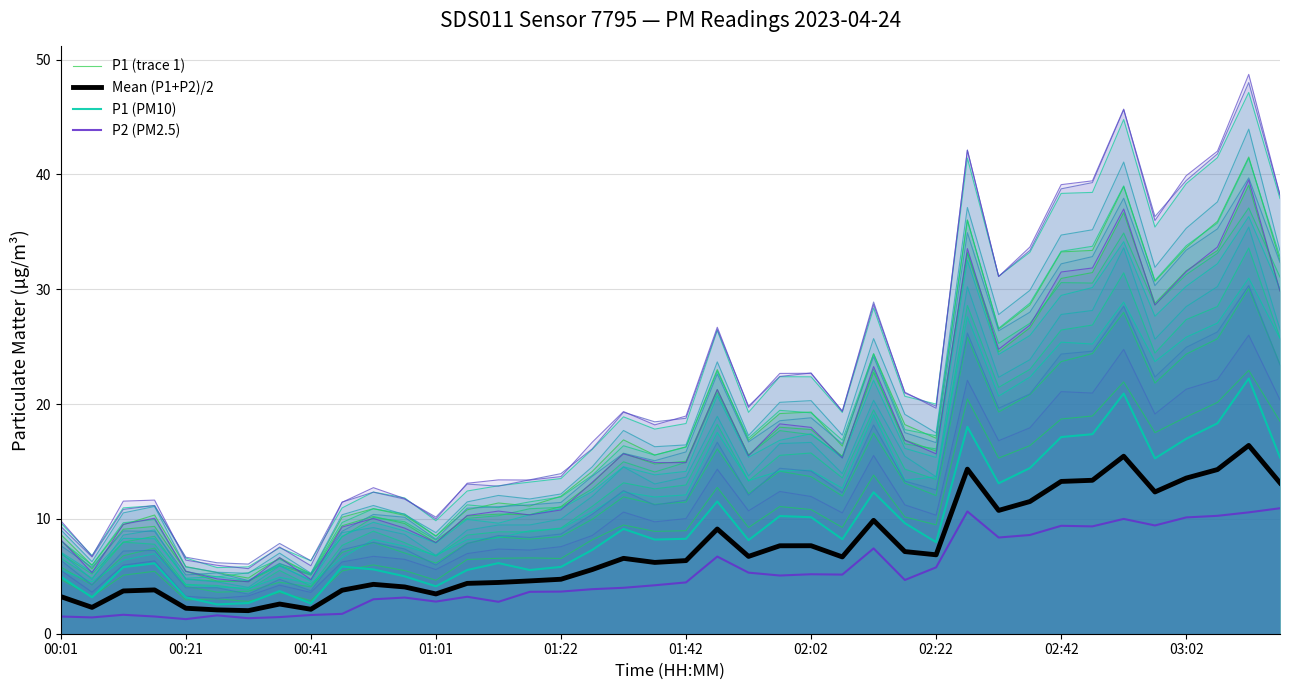

What is the average value of the P2 (PM2.5) series?

5.2